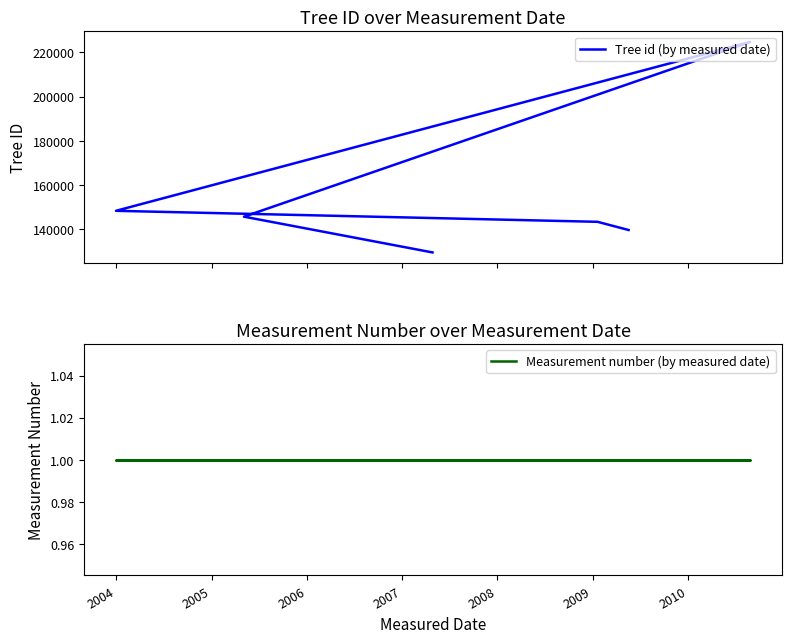

What are all the series names shown in the legend?

Tree id (by measured date), Measurement number (by measured date)